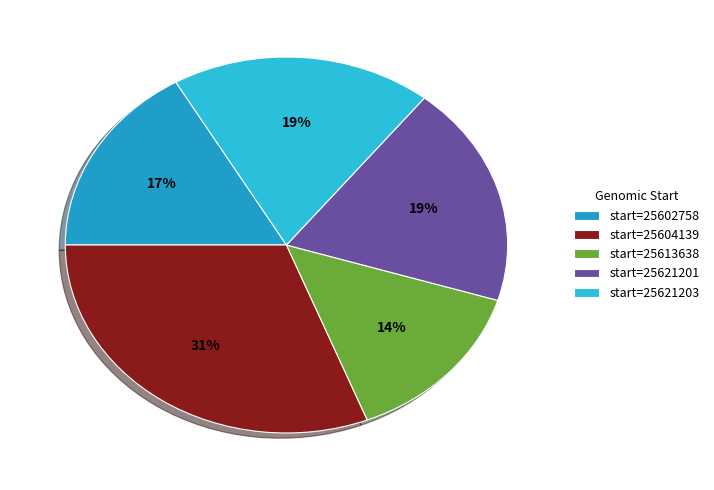

Count the number of slices in the pie.

5